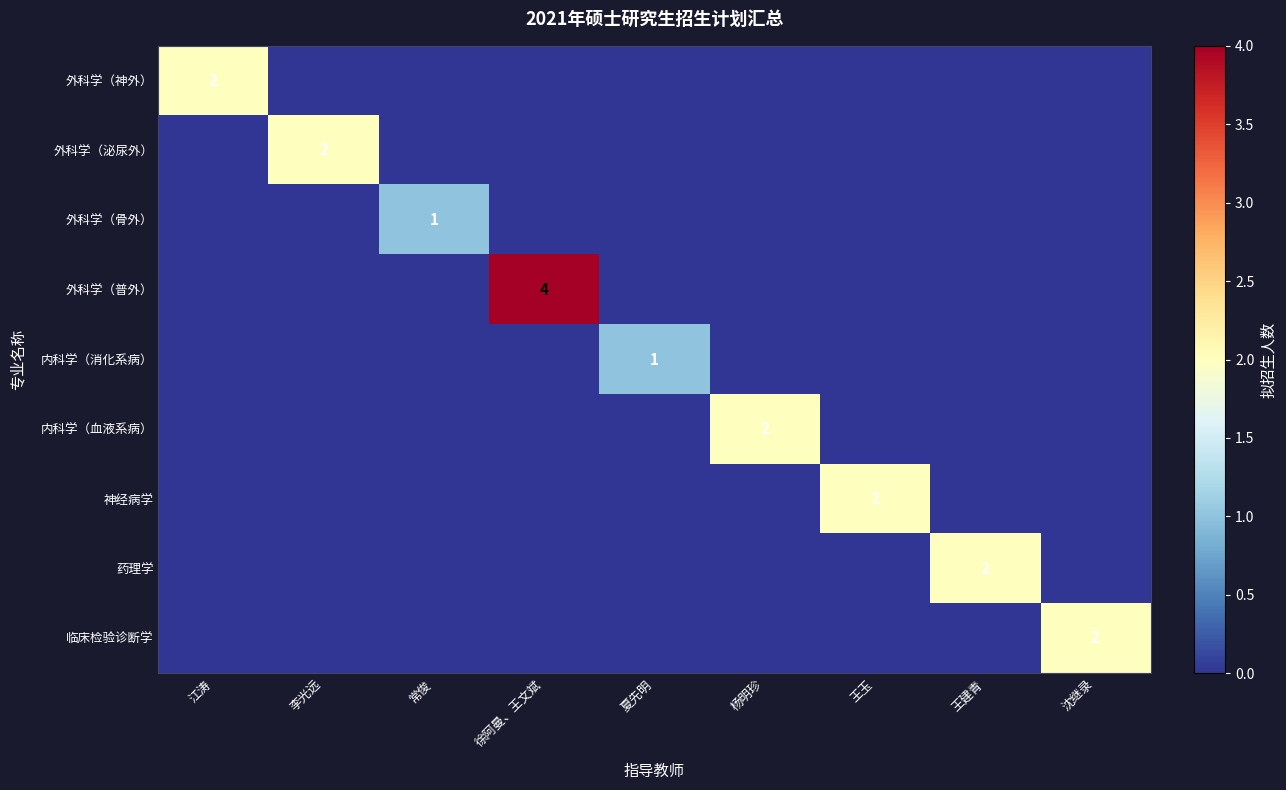

Is it true that 外科学（神外） equals 1 at 江涛?

False